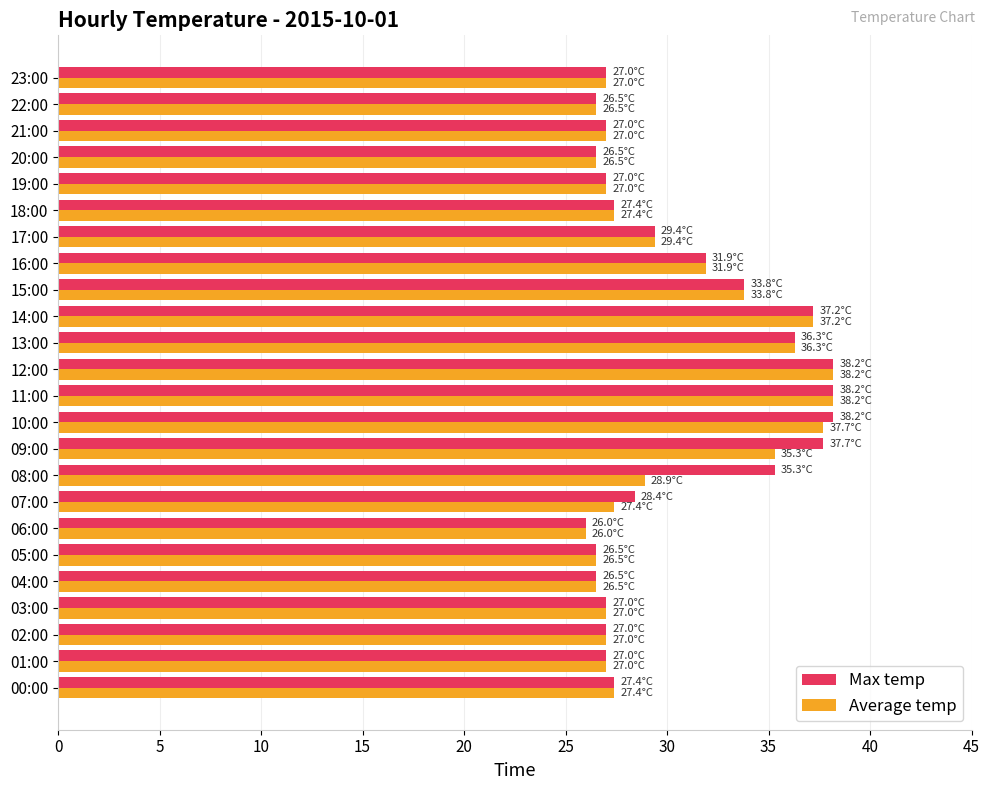

What is the maximum value shown in the chart?

38.2